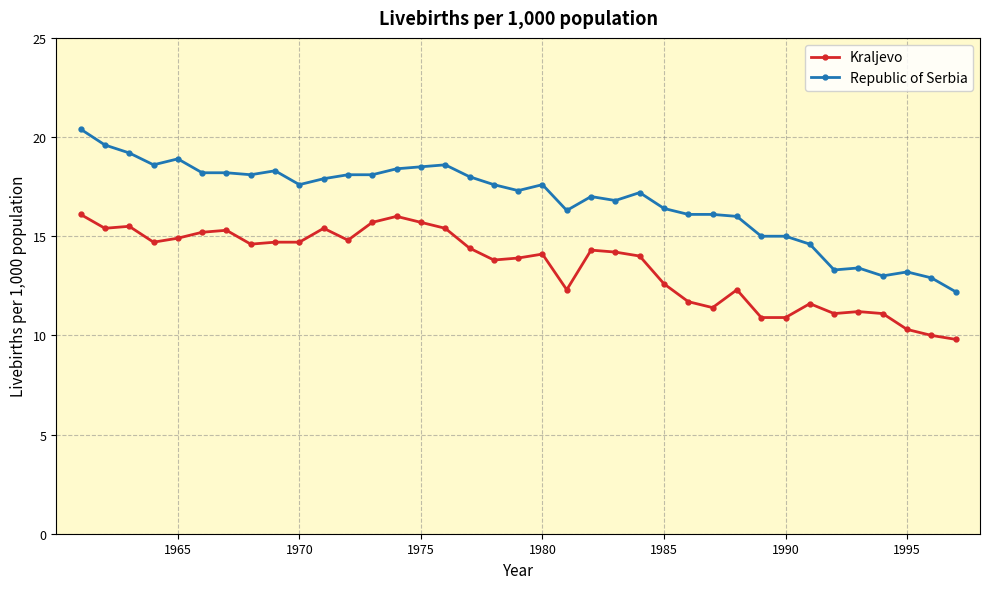

What is the difference between the maximum and minimum values in the Kraljevo series?

6.3